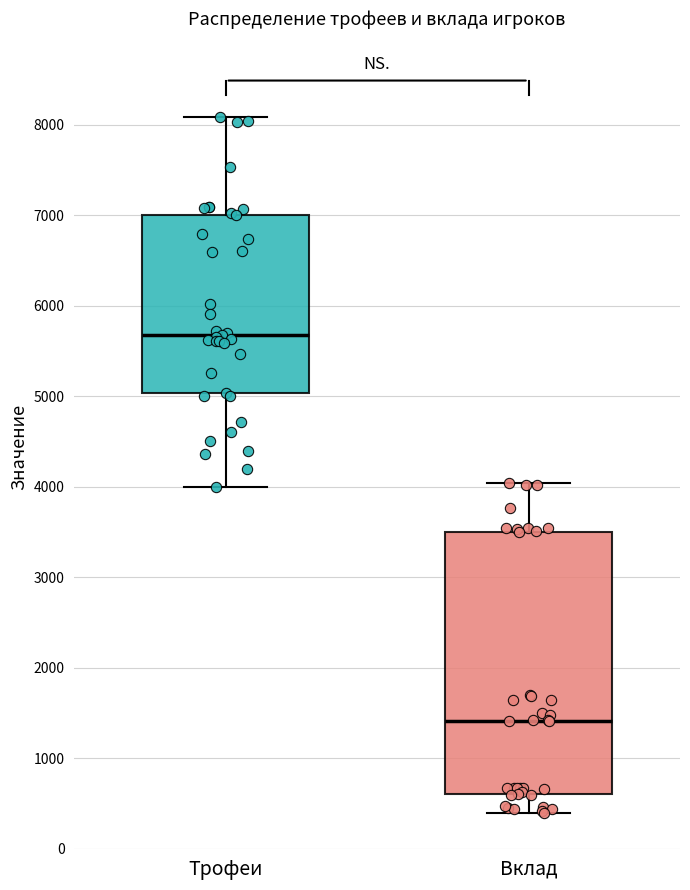

Where does the median line of the box for Вклад sit on the y-axis? The values are not printed on the chart, so give them approximately, as read against the axis.

1400